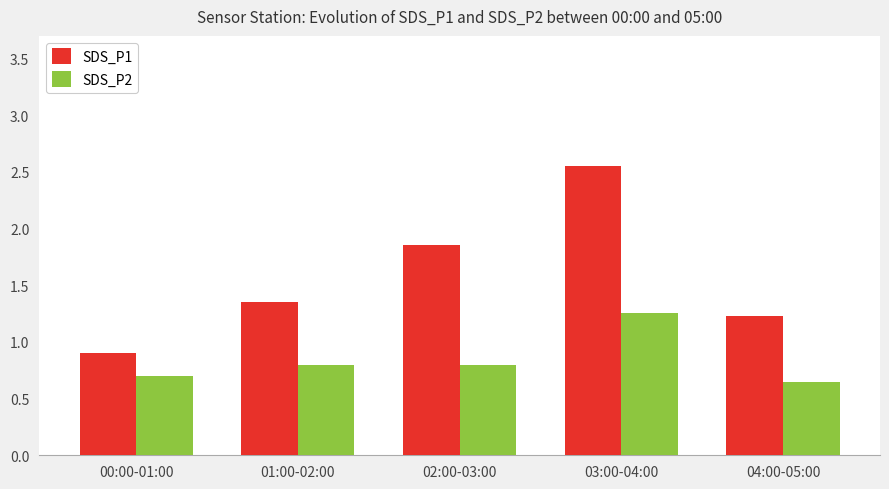

Rank the series by their average value, from lowest to highest.

SDS_P2, SDS_P1